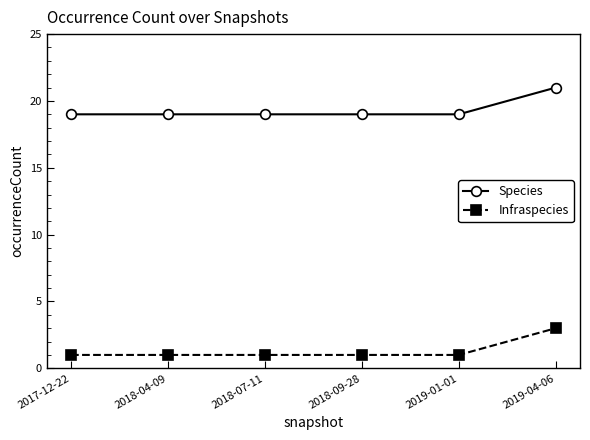

Does the chart display data point markers on the line(s)?

Yes